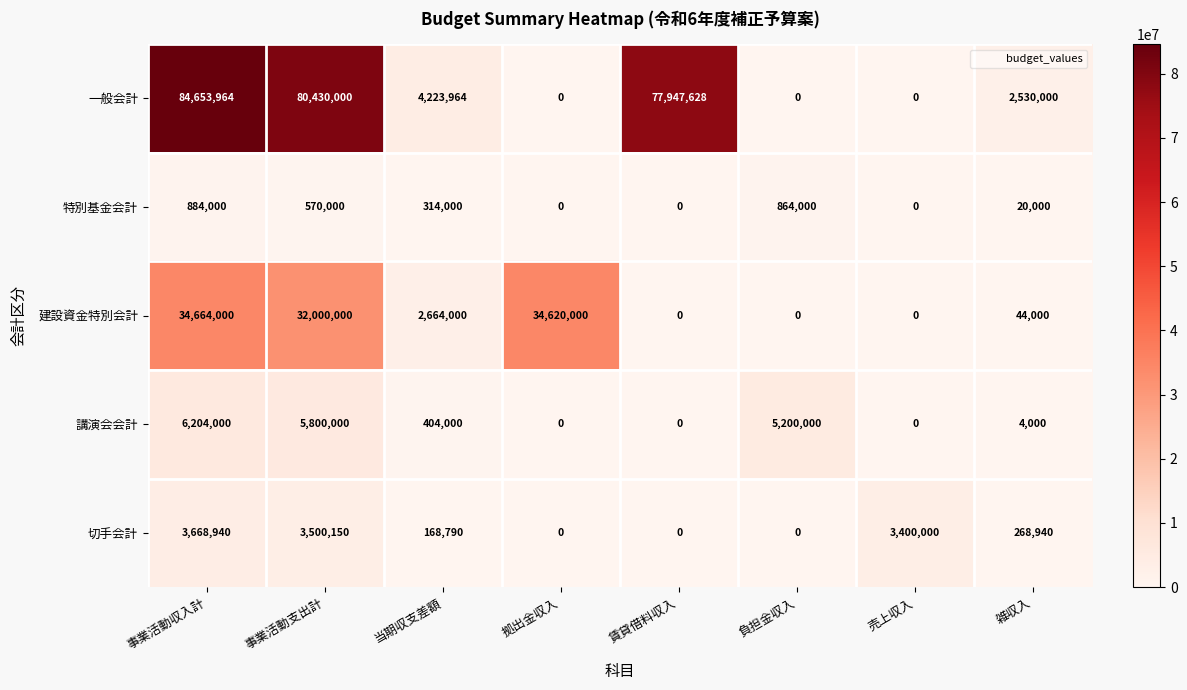

What is the approximate value of 建設資金特別会計 at 事業活動支出計?

32000000